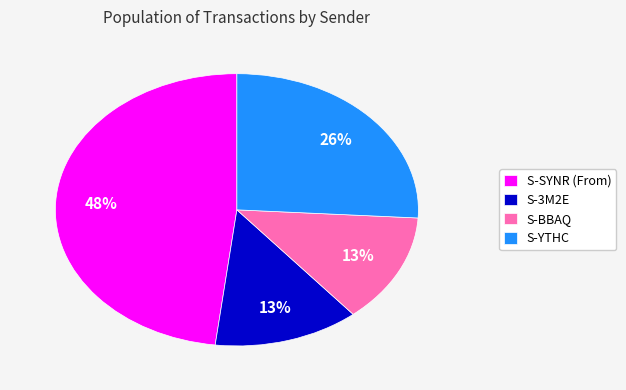

The S-YTHC slice represents 26% of the pie. True or false?

True